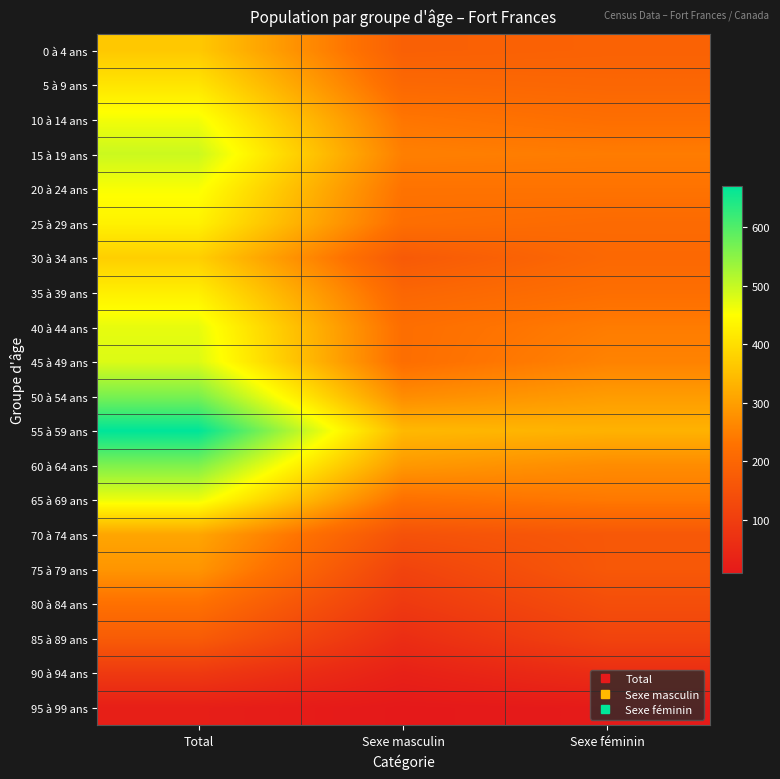

Which has a higher value, Sexe masculin or Total?

Total